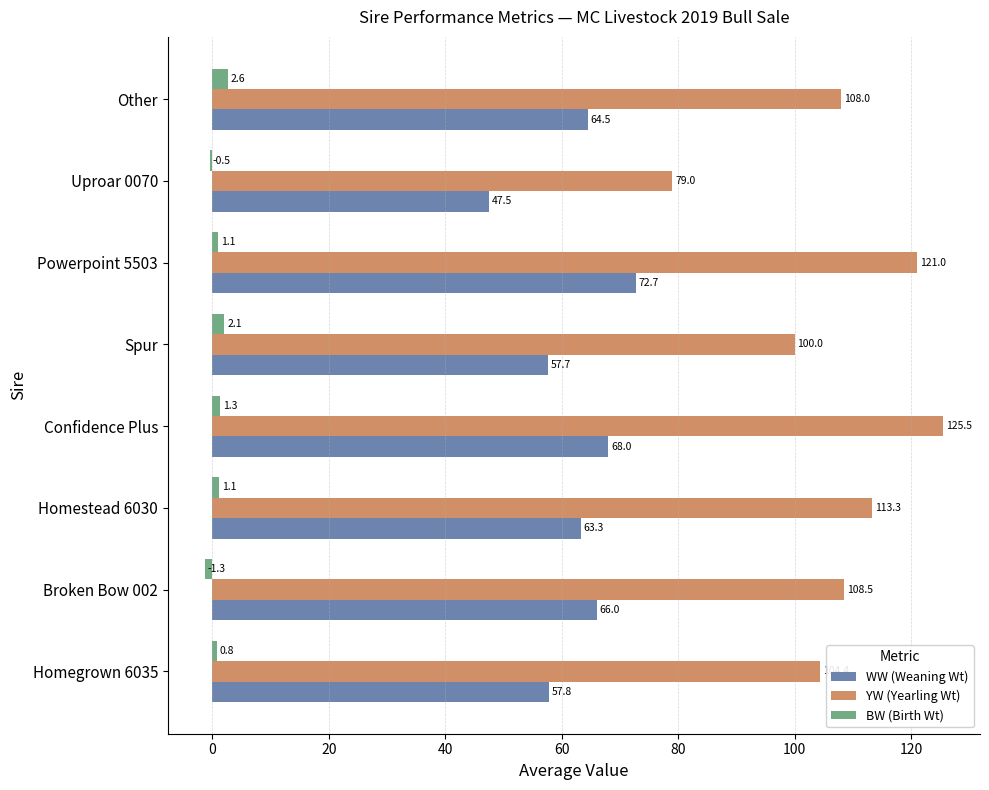

Is it true that YW (Yearling Wt) equals 37.2 at Confidence Plus?

False